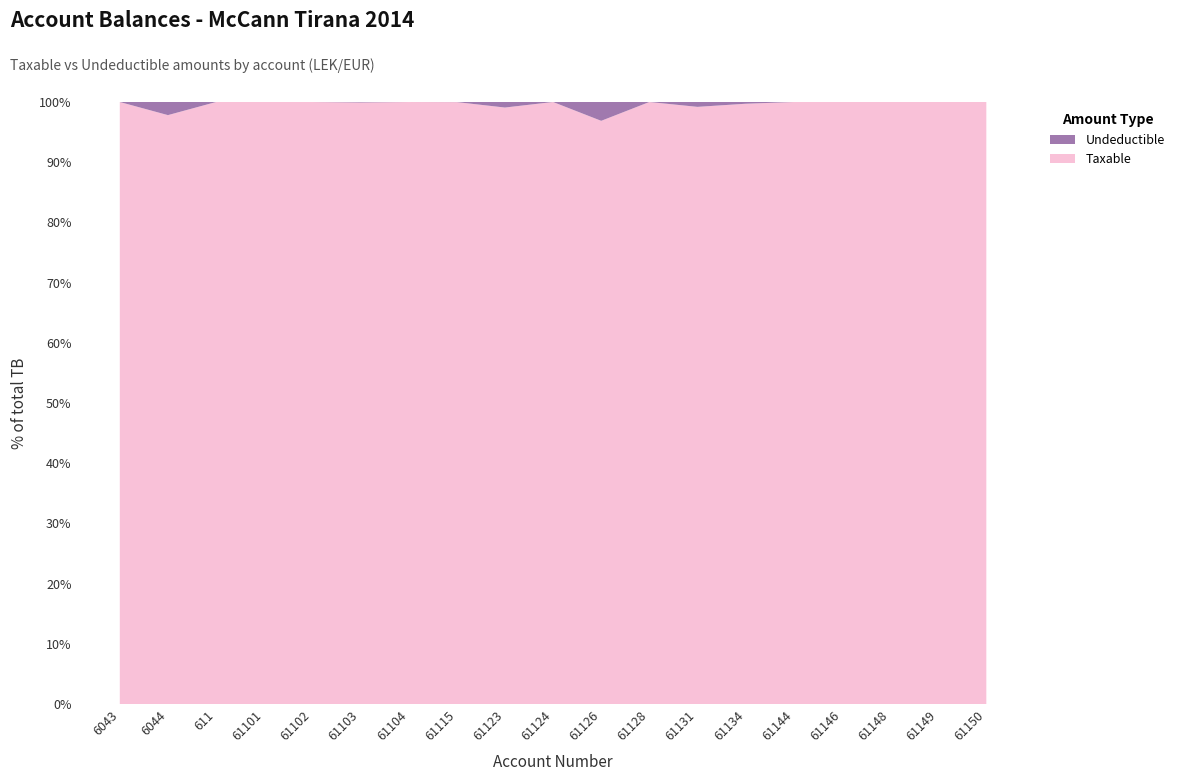

Reading left to right, extract all data points from this chart.

Taxable: 6043=250227.1	6044=575296.9	611=1366068.5	61101=1149043.7	61102=1735151.5	61103=4731146.9	61104=105900.0	61115=1433753.2	61123=1991862.2	61124=61813.2	61126=157990.0	61128=567460.5	61131=3437988.5	61134=14887859.8	61144=779642.1	61146=666085.5	61148=769080.9	61149=11717876.6	61150=11574631.1
Undeductible: 6043=0.0	6044=12822.0	611=0.0	61101=0.0	61102=0.0	61103=3920.0	61104=0.0	61115=250.0	61123=18500.0	61124=0.0	61126=5100.0	61128=0.0	61131=28000.0	61134=43299.0	61144=0.0	61146=0.0	61148=0.0	61149=0.0	61150=0.0